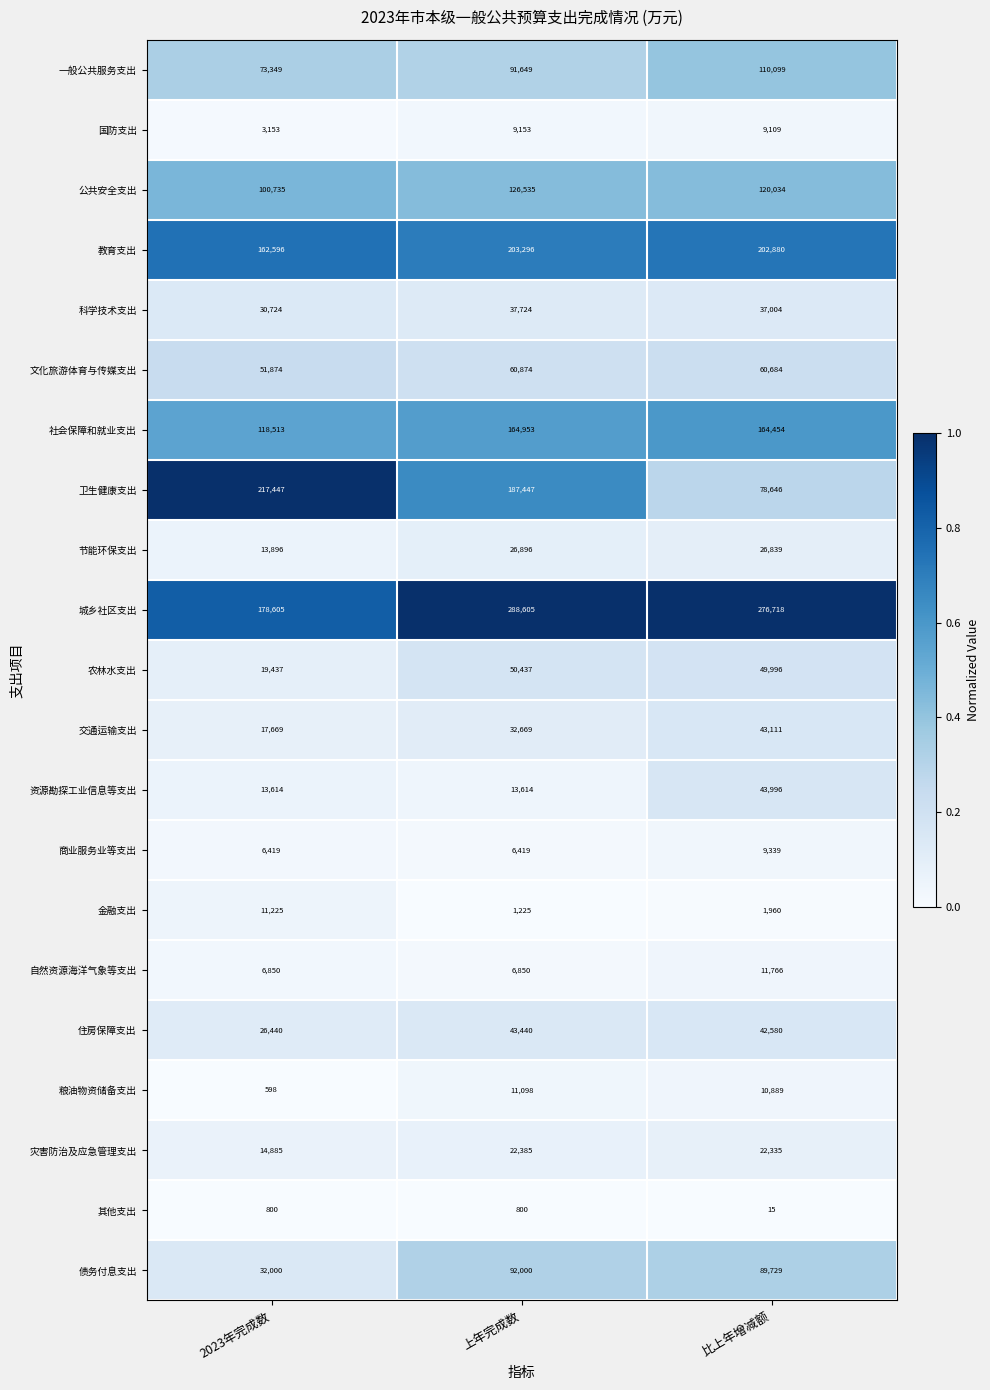

Is it true that 一般公共服务支出 equals 121592 at 2023年完成数?

False